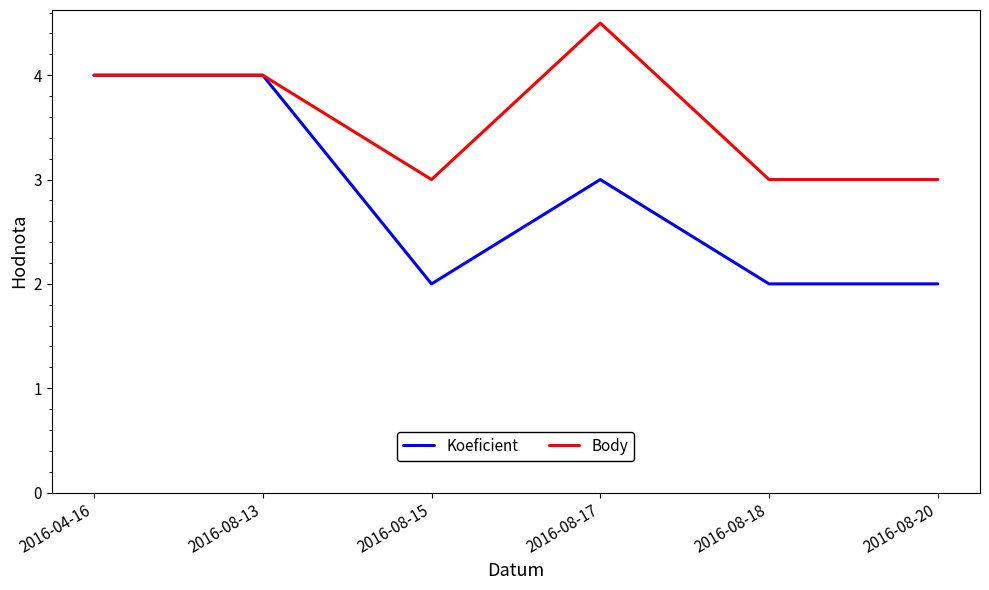

What is the difference between the Koeficient values at 2016-04-16 and 2016-08-18?

2.0